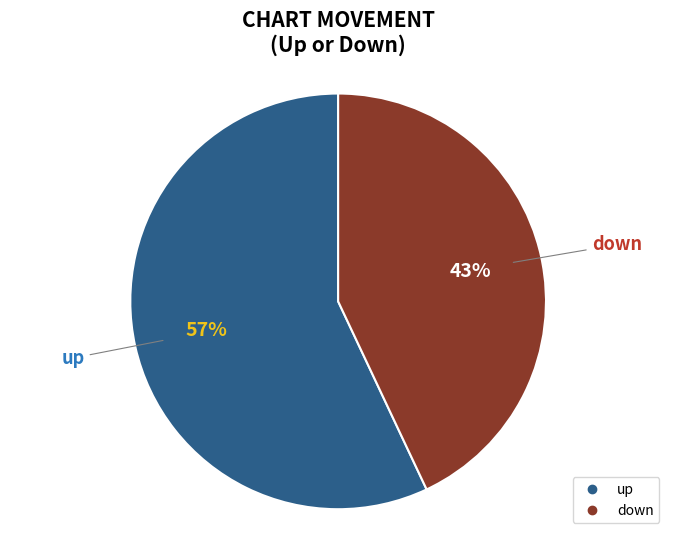

The down slice represents 37% of the pie. True or false?

False